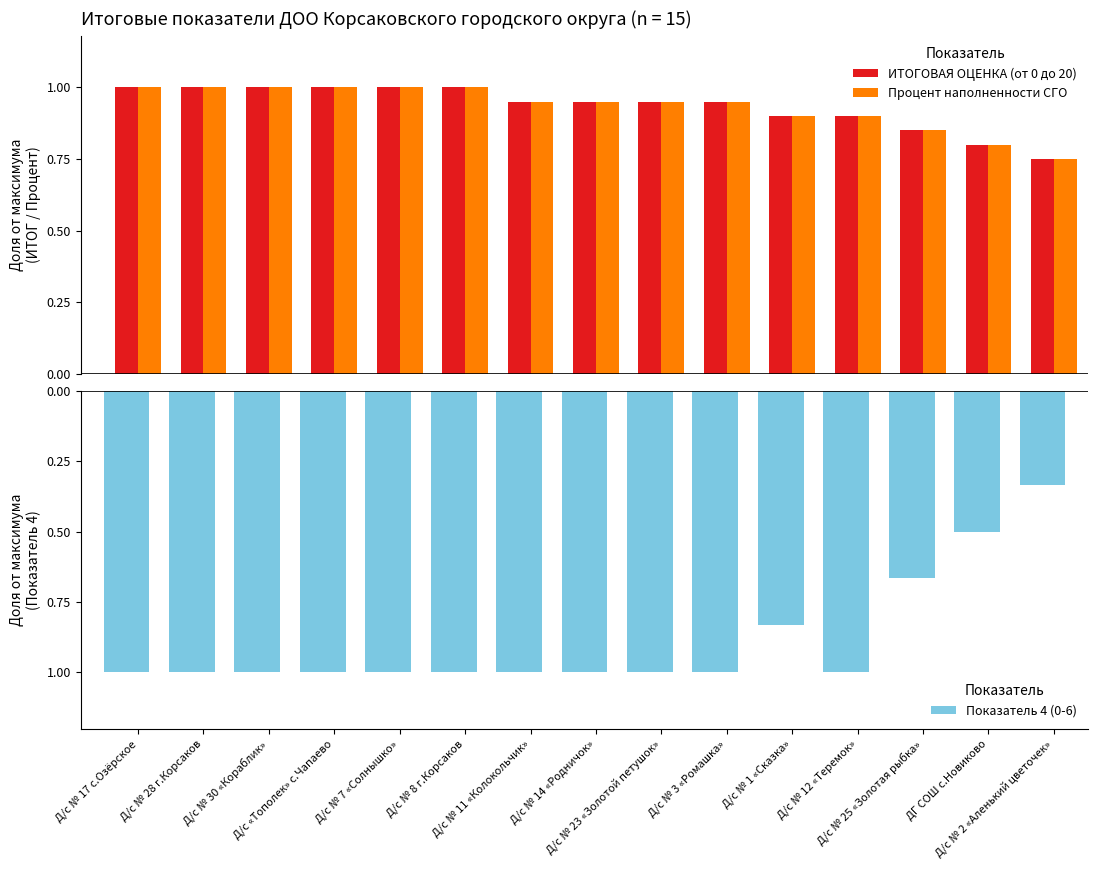

Reading left to right, transcribe all the data shown in this chart.

ИТОГОВАЯ ОЦЕНКА (от 0 до 20): 1.0	1.0	1.0	1.0	1.0	1.0	0.9	0.9	0.9	0.9	0.9	0.9	0.8	0.8	0.8
Процент наполненности СГО: 1.0	1.0	1.0	1.0	1.0	1.0	0.9	0.9	0.9	0.9	0.9	0.9	0.8	0.8	0.8
Показатель 4 (0-6): -1.0	-1.0	-1.0	-1.0	-1.0	-1.0	-1.0	-1.0	-1.0	-1.0	-0.8	-1.0	-0.7	-0.5	-0.3